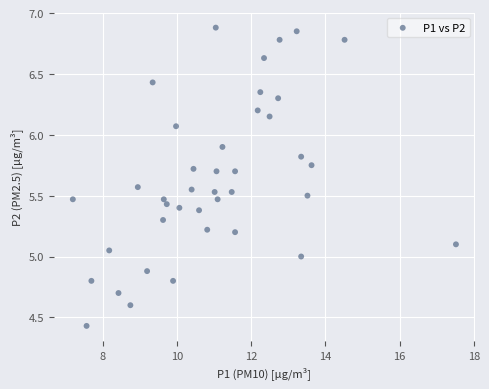

What is the range of X values (max minus min)?

10.3